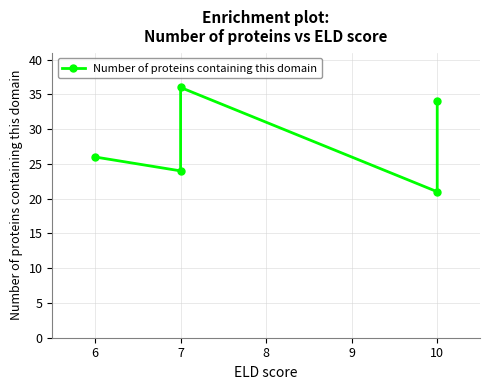

What is the difference between the maximum and minimum values?

15